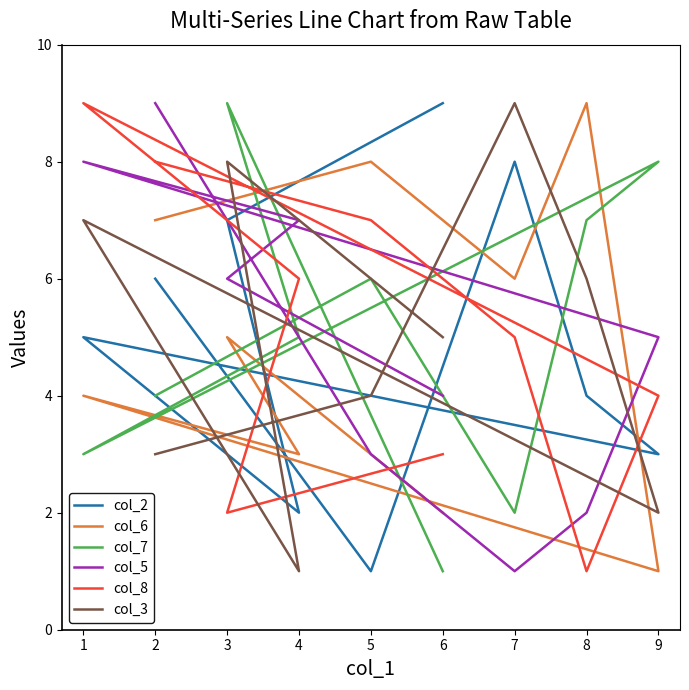

In col_3, how many points are lower than both neighbors (excluding endpoints)?

2